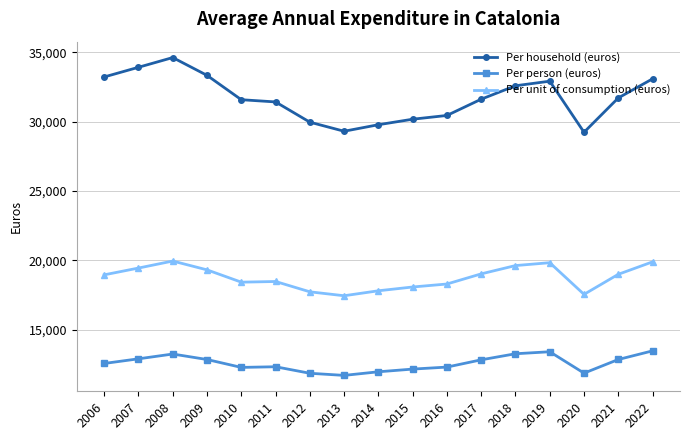

At which category does Per household (euros) reach its first local peak?

2008